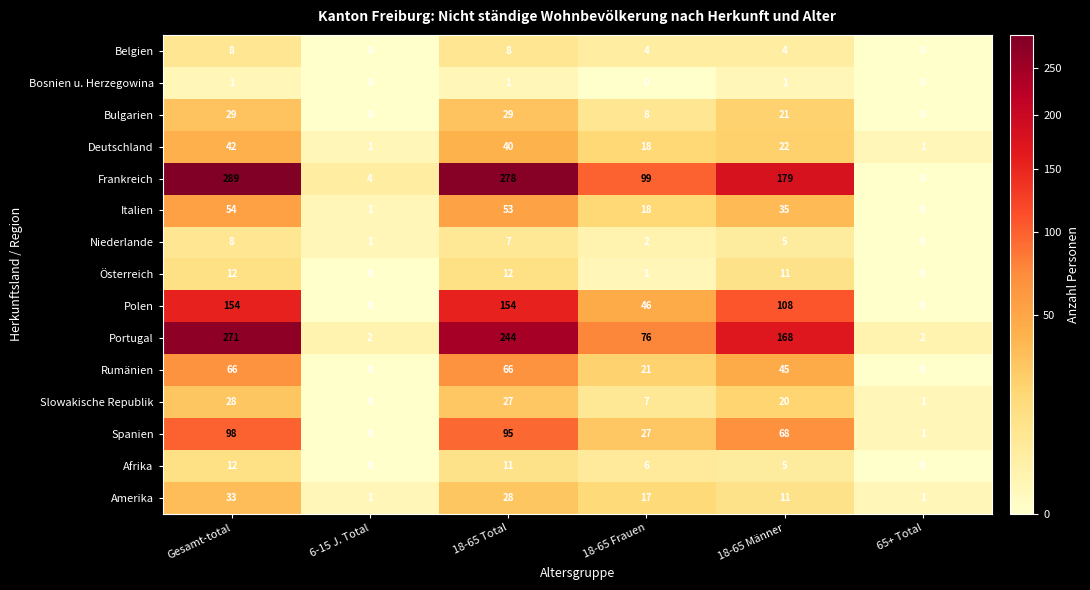

Where does the Deutschland series first go above 22?

Gesamt-total